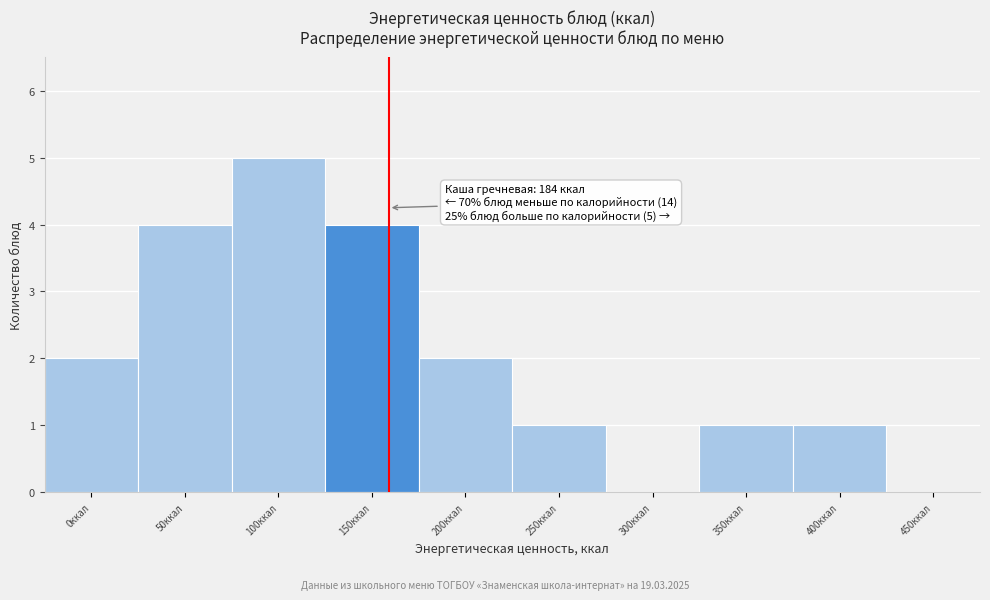

Reading left to right, transcribe all the data shown in this chart.

0ккал=2	50ккал=4	100ккал=5	150ккал=4	200ккал=2	250ккал=1	300ккал=0	350ккал=1	400ккал=1	450ккал=0